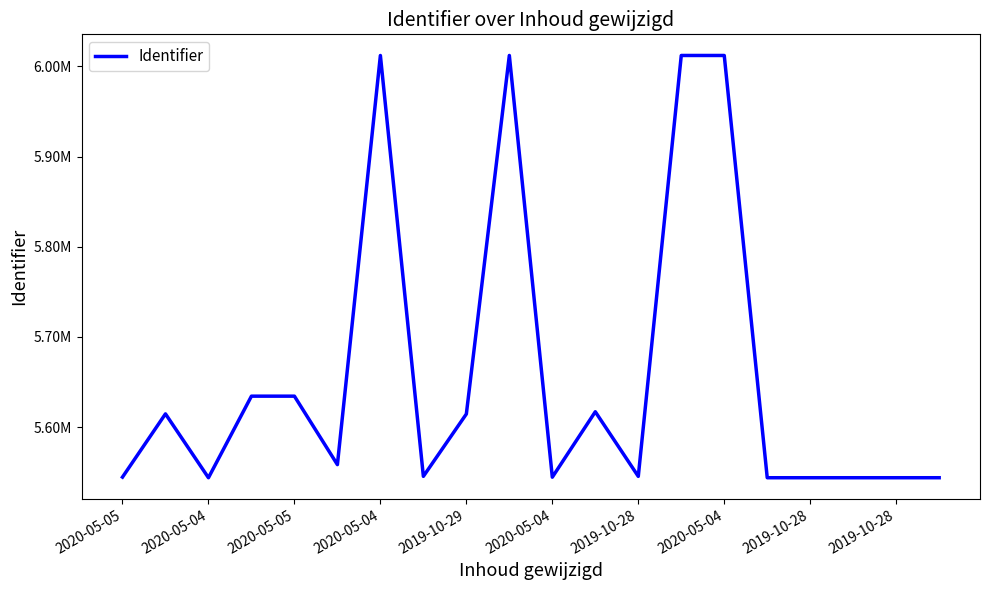

Does the chart have visible grid lines?

No